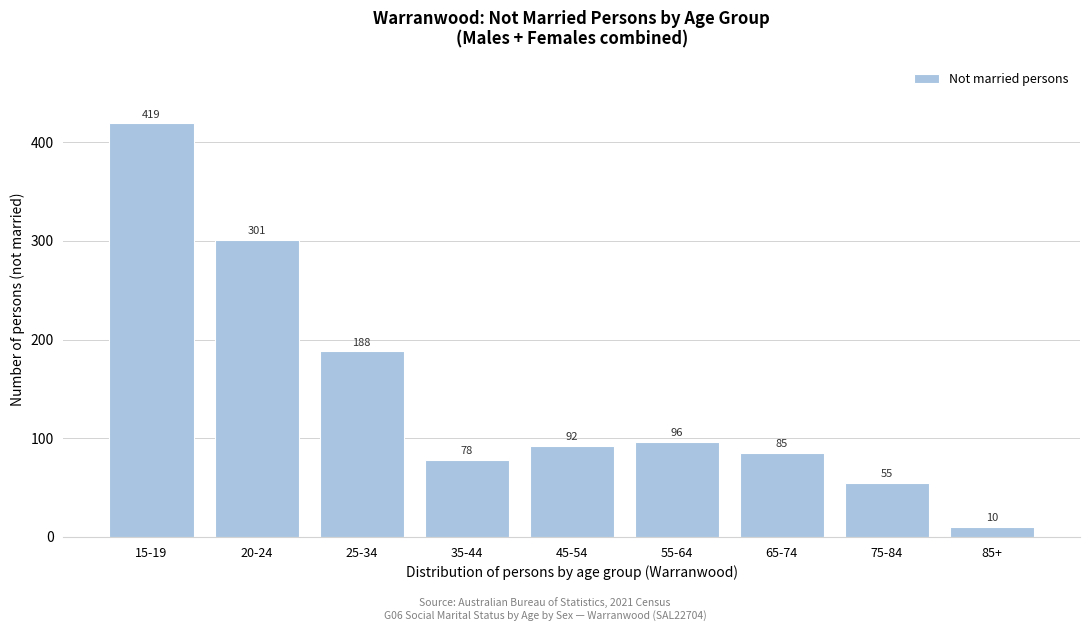

Reading left to right, list all the values displayed in this chart.

419	301	188	78	92	96	85	55	10